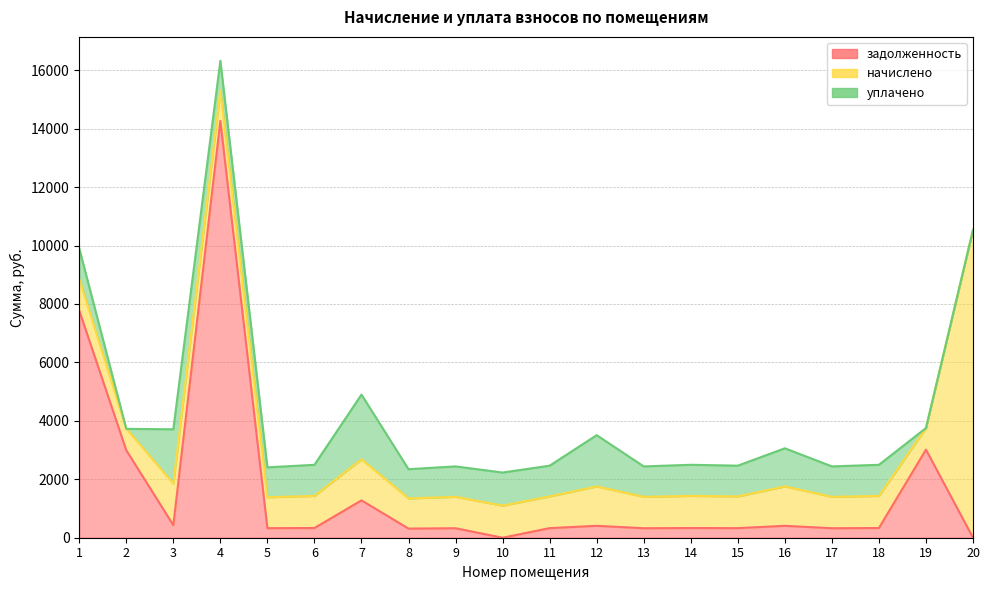

What is the value of the уплачено point at the 14th from the left?

1064.9